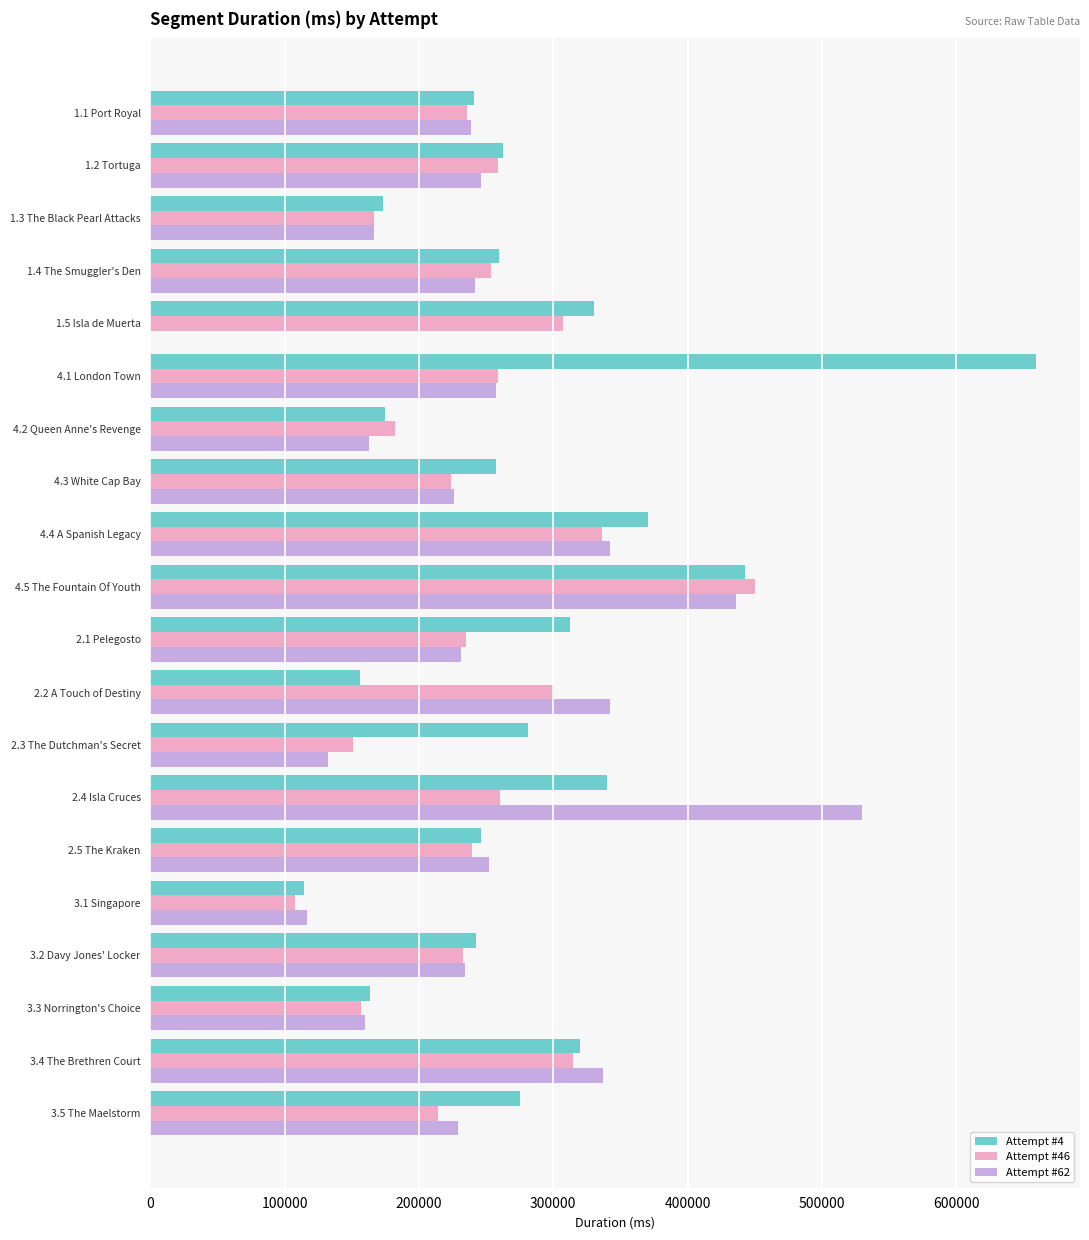

The value of Attempt #4 at 4.1 London Town is 1050574. True or false?

False